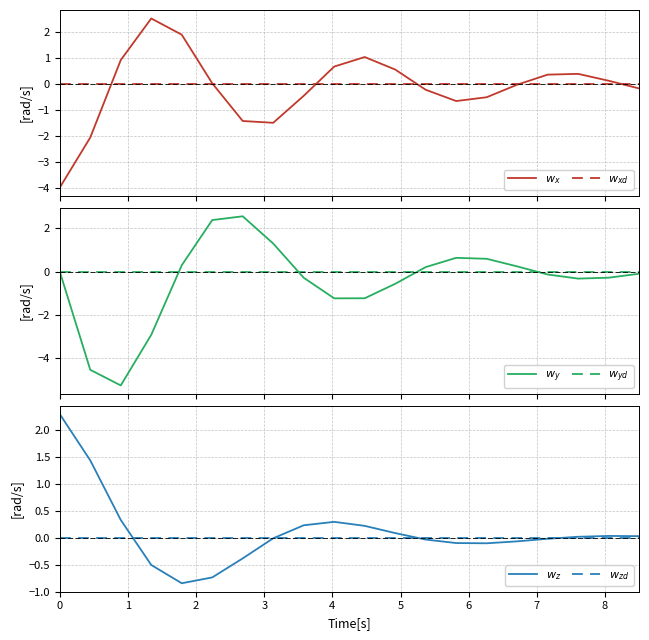

At how many categories does at least one series exceed 0?

20